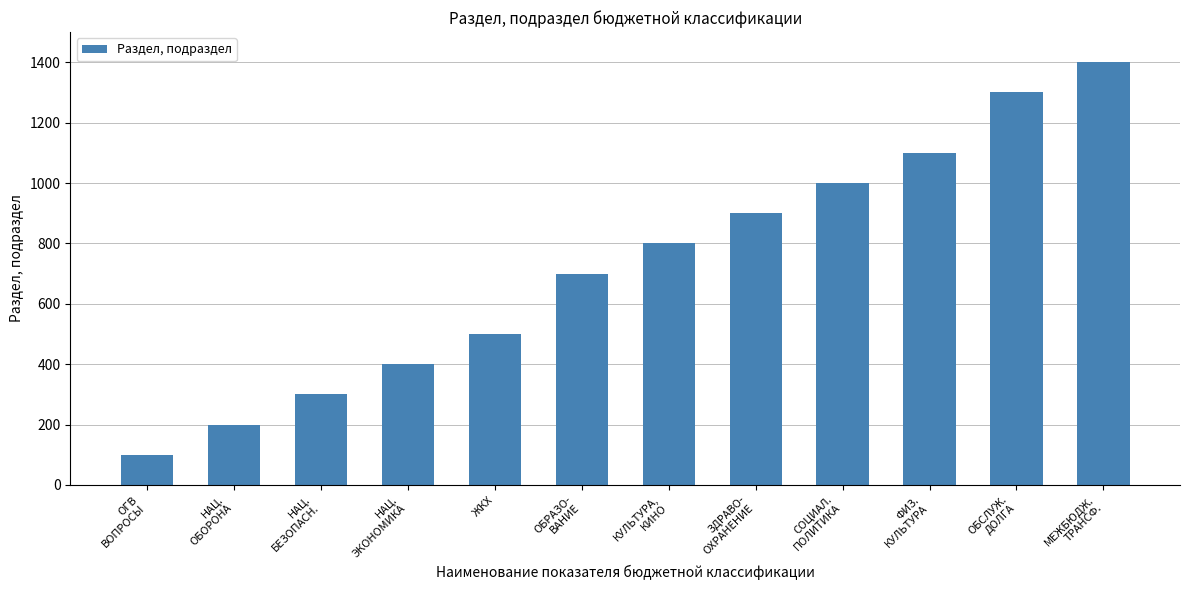

Which category has the lowest value across all series?

ОГВ
ВОПРОСЫ